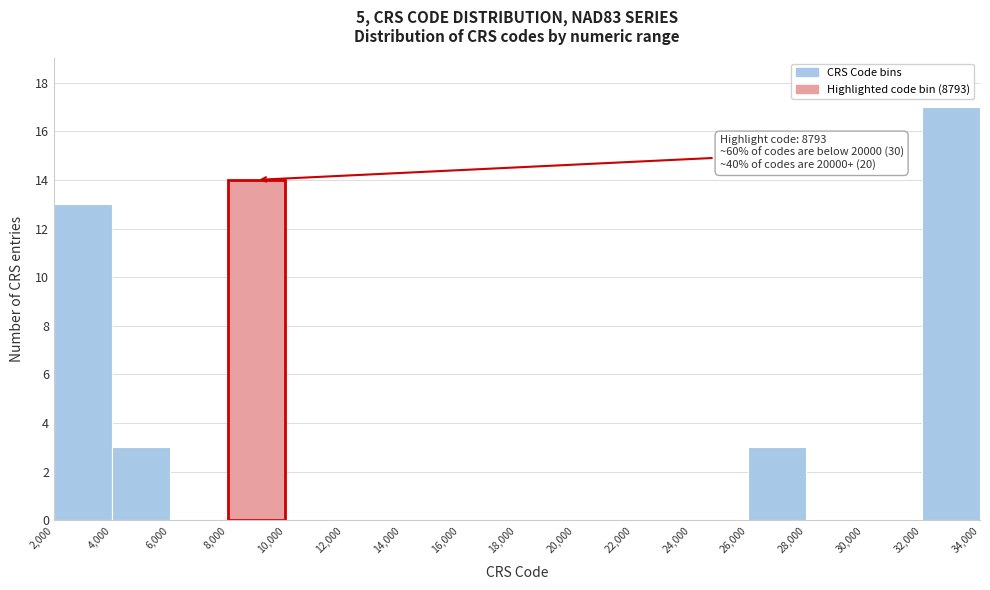

Which range on the x-axis has the tallest bar?

32,000 to 34,000